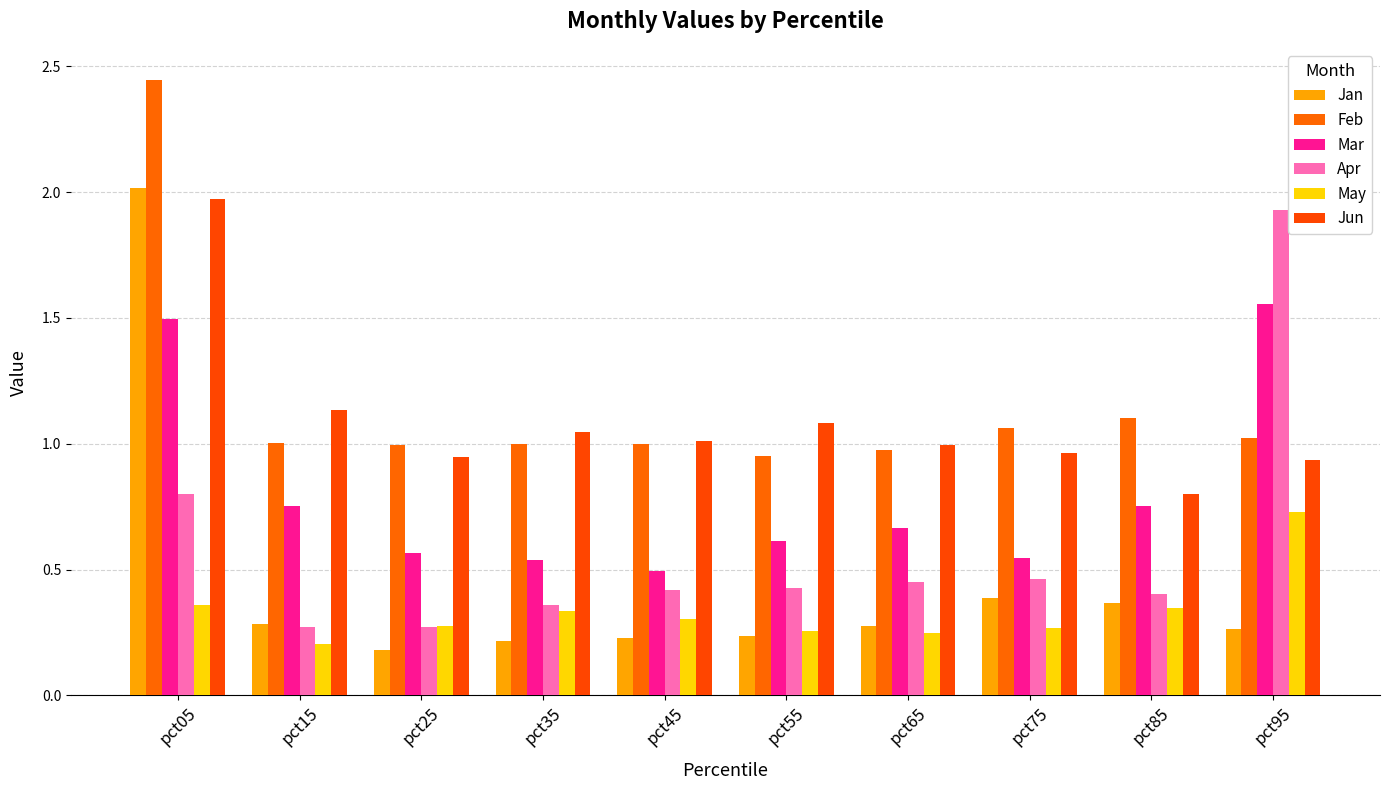

The value of Jun at pct95 is 0.9. True or false?

True